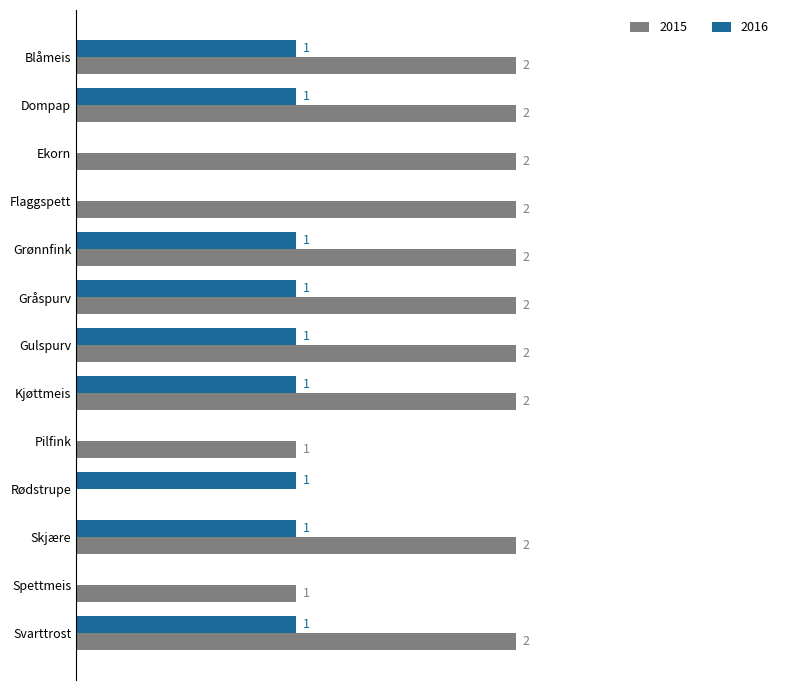

Is the value of 2015 at Ekorn greater than the value of 2016 at Grønnfink?

Yes